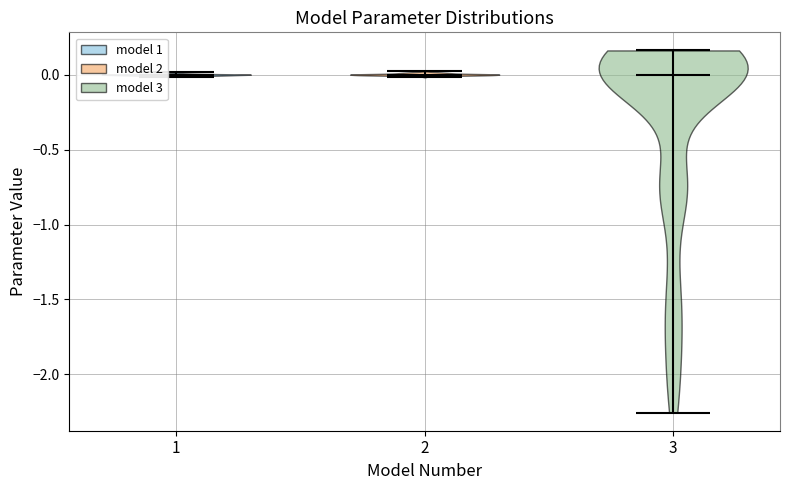

Reading left to right, read every violin against the y-axis: where its median line is, and the lowest and highest points it reaches. The values are not printed on the chart, so give them approximately, as read against the axis.

1: median line 0.00, lowest point 0.00, highest point 0.00
2: median line 0.00, lowest point 0.00, highest point 0.00
3: median line 0.00, lowest point -2.25, highest point 0.15